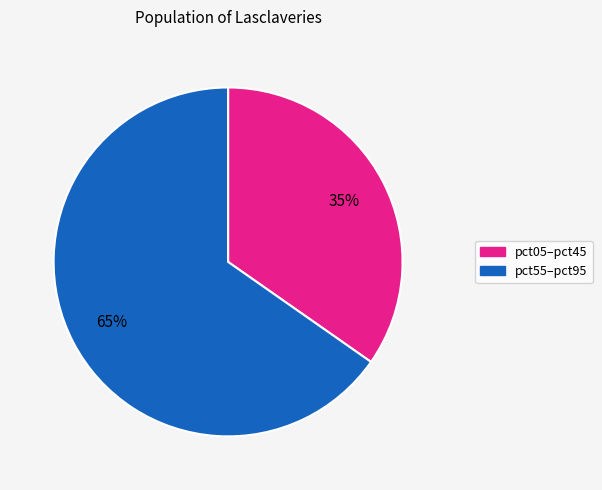

To the nearest percent, what is the average slice percentage?

50%